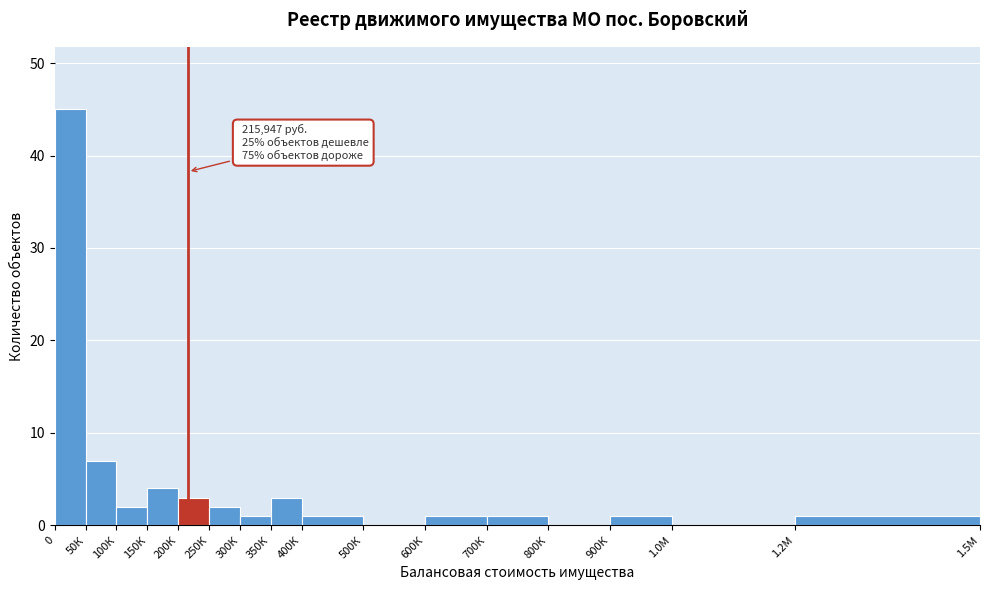

Reading right to left, list all the values displayed in this chart.

1.2М=1	1.0М=0	900К=1	800К=0	700К=1	600К=1	500К=0	400К=1	350К=3	300К=1	250К=2	200К=3	150К=4	100К=2	50К=7	0=45